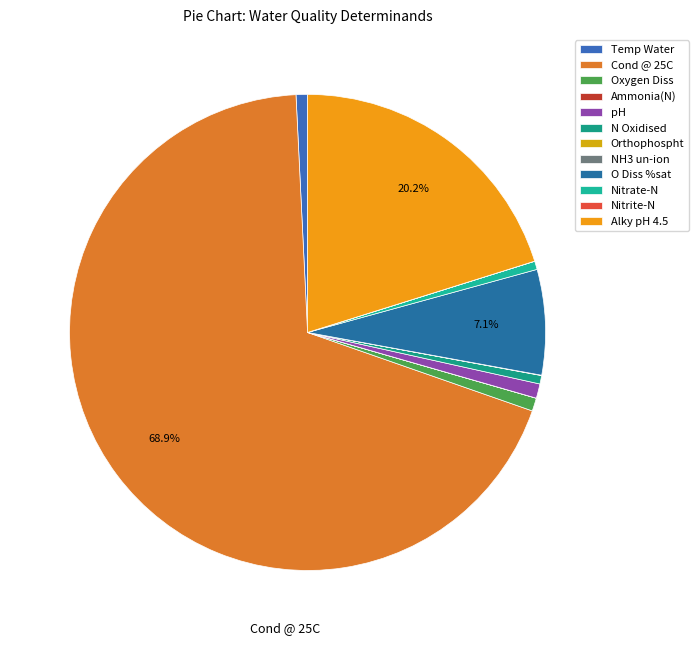

How many slices are in this pie chart?

12